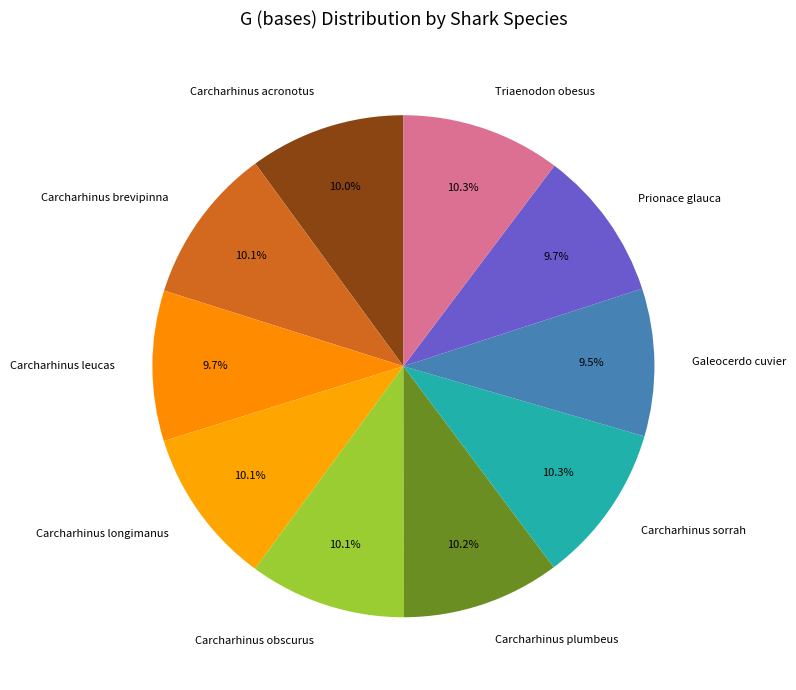

What portion of the pie excludes Carcharhinus obscurus?

89.9%